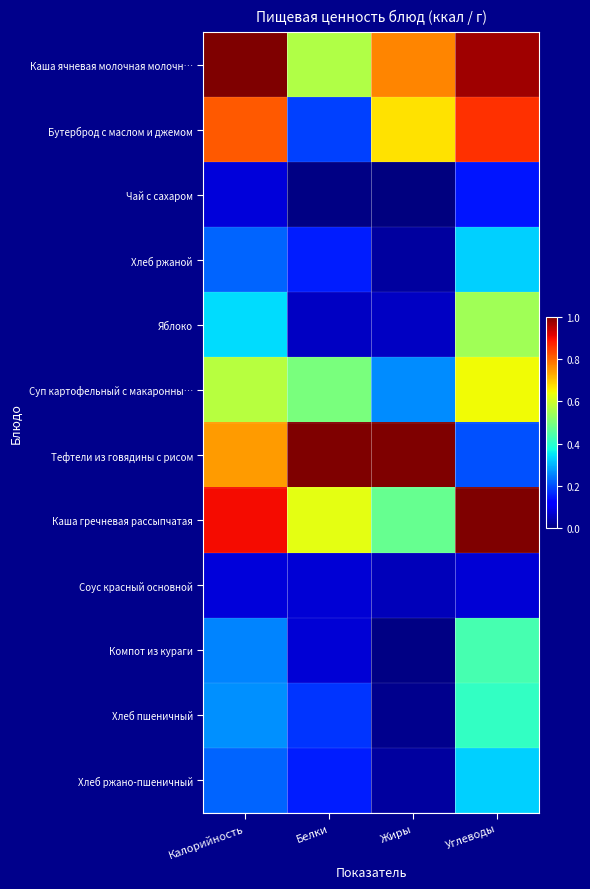

Which series changed the most between Калорийность and Углеводы?

Тефтели из говядины с рисом